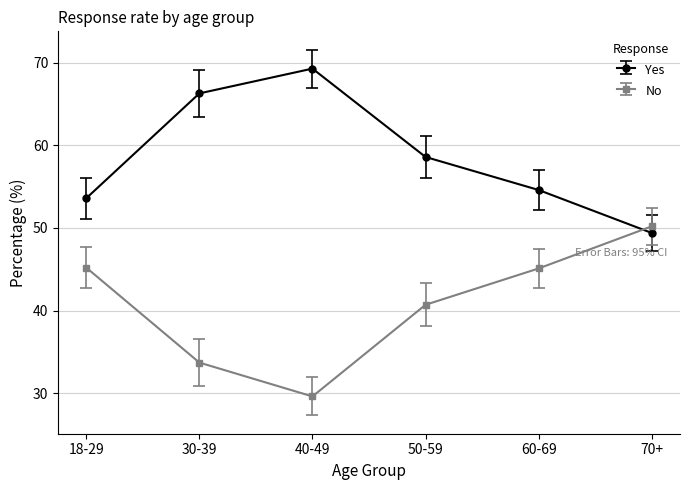

True or false: Yes and No intersect in this chart.

True